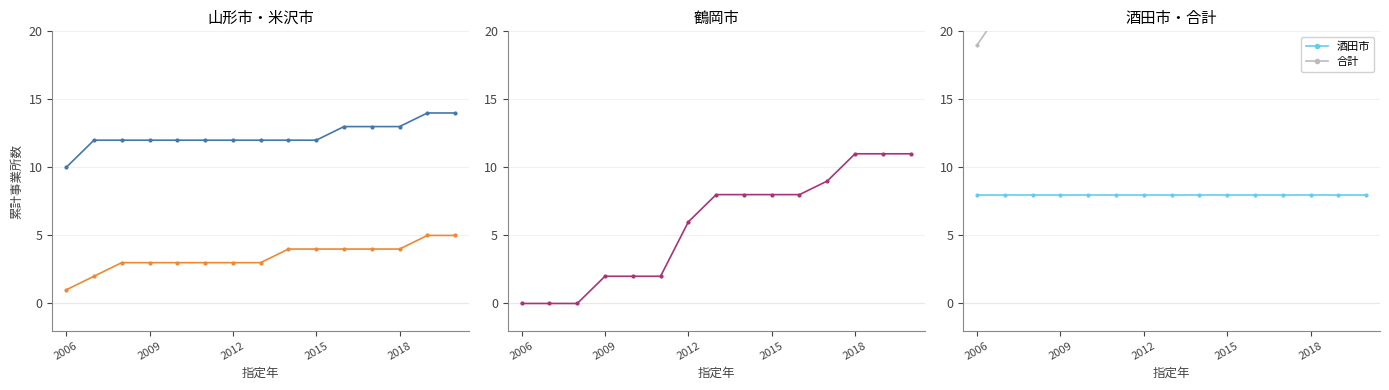

True or false: 米沢市 and 酒田市 intersect in this chart.

False